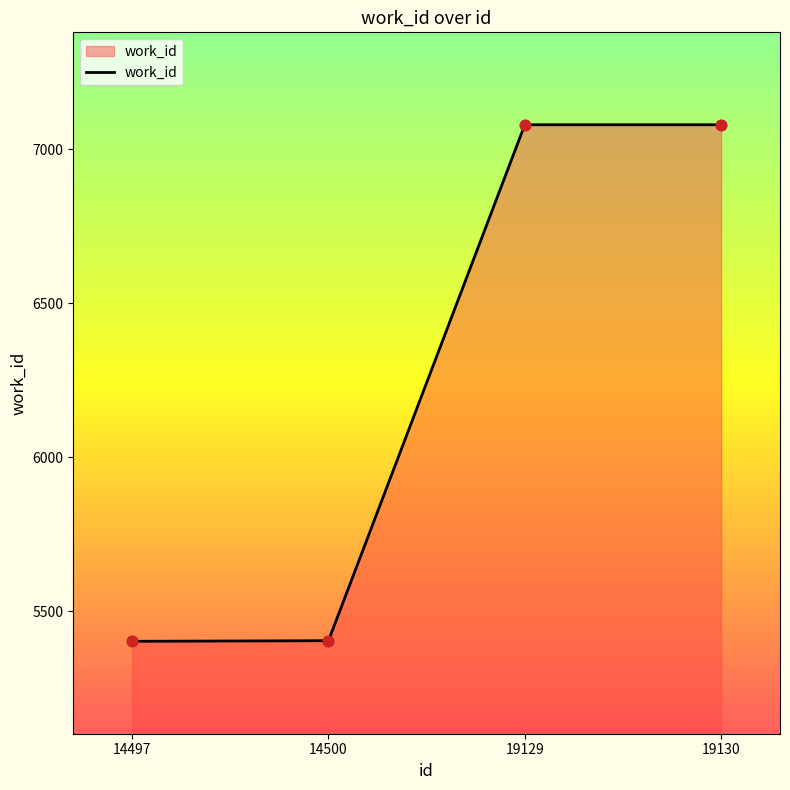

Approximately how many times larger is the value at 19129 compared to 14500?

1.3